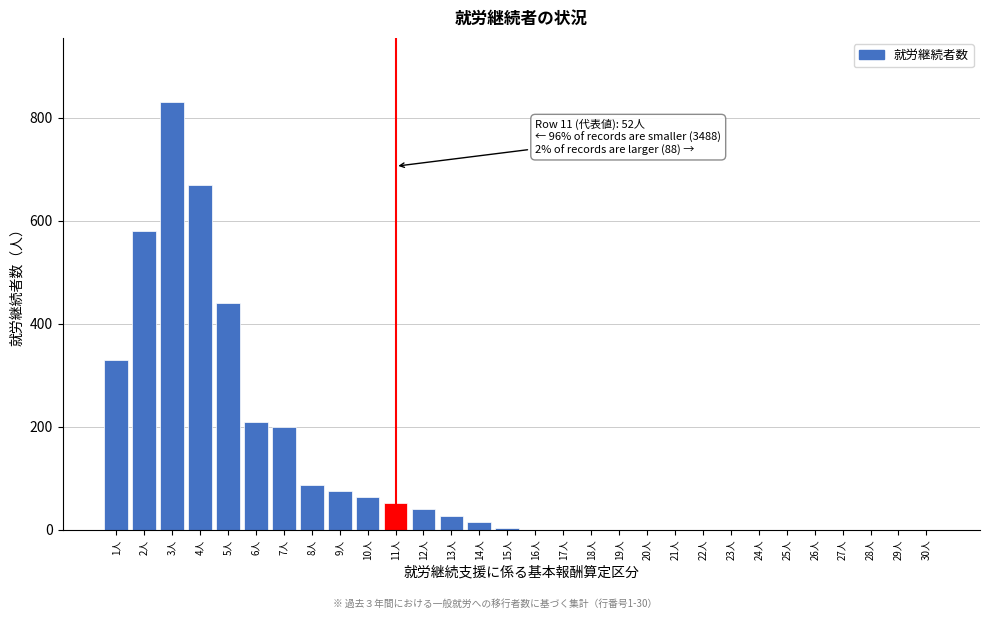

Reading left to right, transcribe all the data shown in this chart.

1人=330	2人=580	3人=830	4人=670	5人=440	6人=210	7人=200	8人=88	9人=76	10人=64	11人=52	12人=40	13人=28	14人=16	15人=4	16人=0	17人=0	18人=0	19人=0	20人=0	21人=0	22人=0	23人=0	24人=0	25人=0	26人=0	27人=0	28人=0	29人=0	30人=0